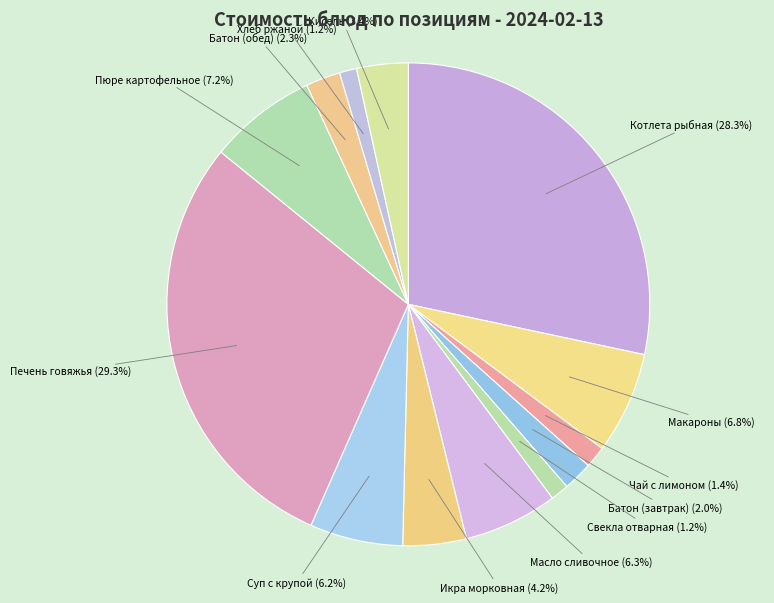

What portion of the pie excludes Икра морковная?

95.8%